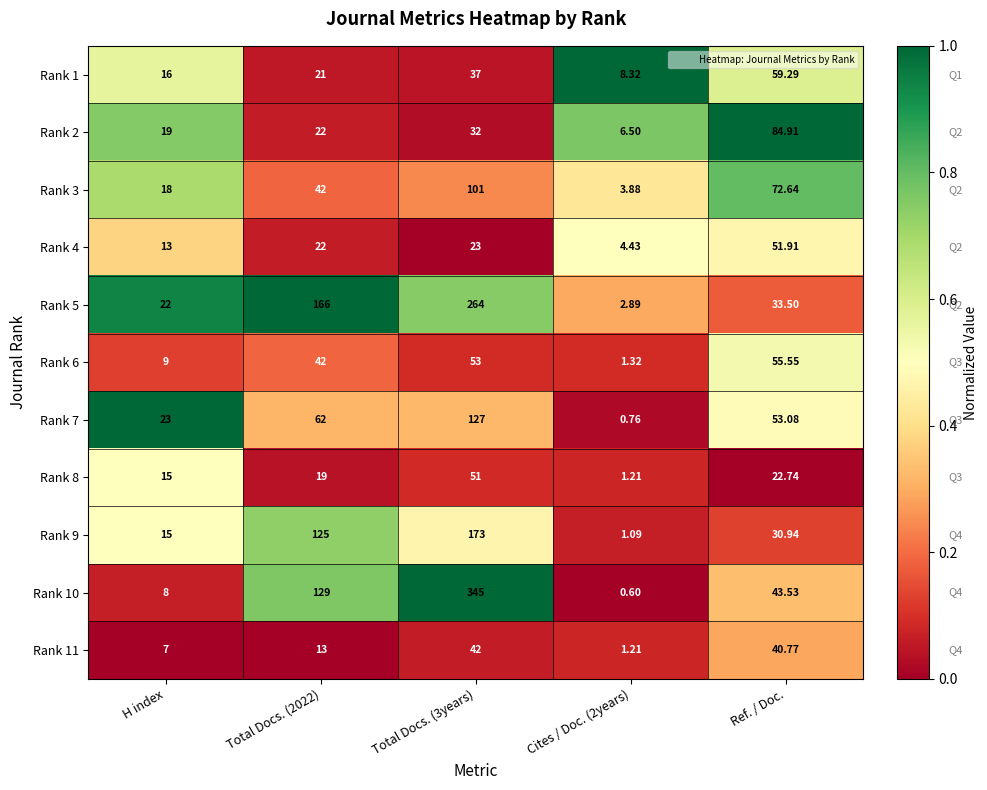

Is the value of Rank 1 at Total Docs. (2022) greater than the value of Rank 3 at Total Docs. (2022)?

No